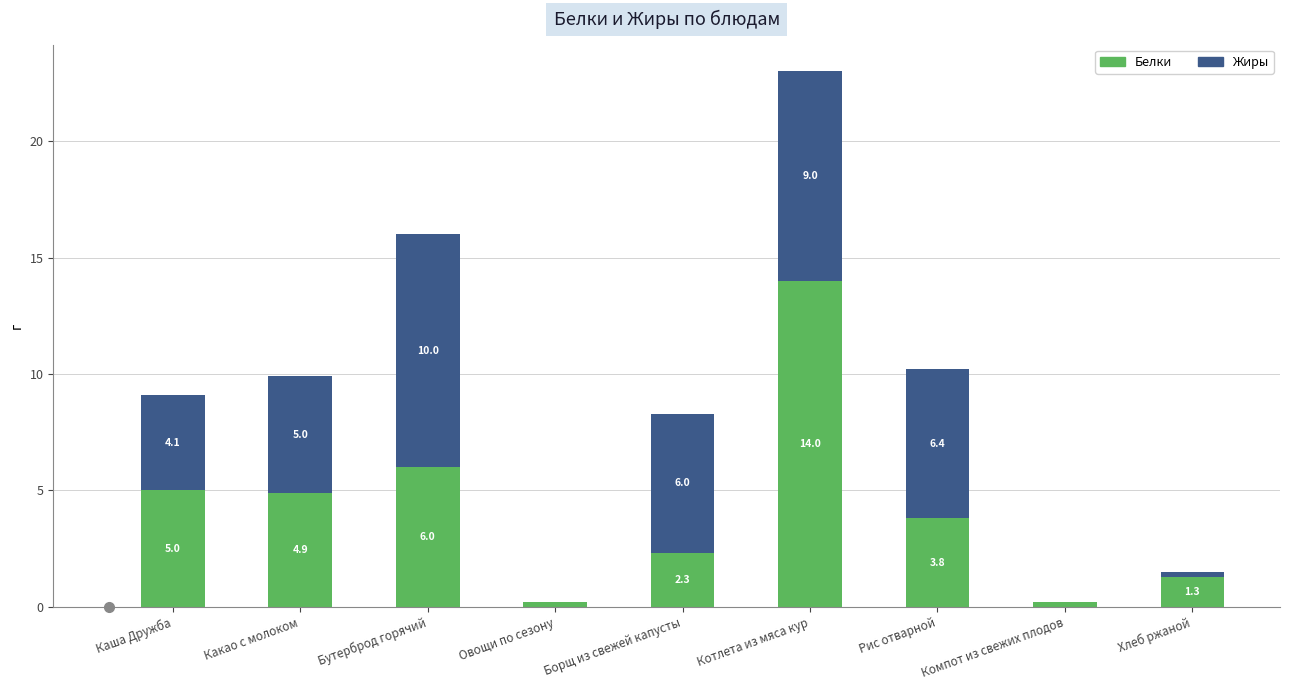

What is the total value across all series at Котлета из мяса кур?

23.0